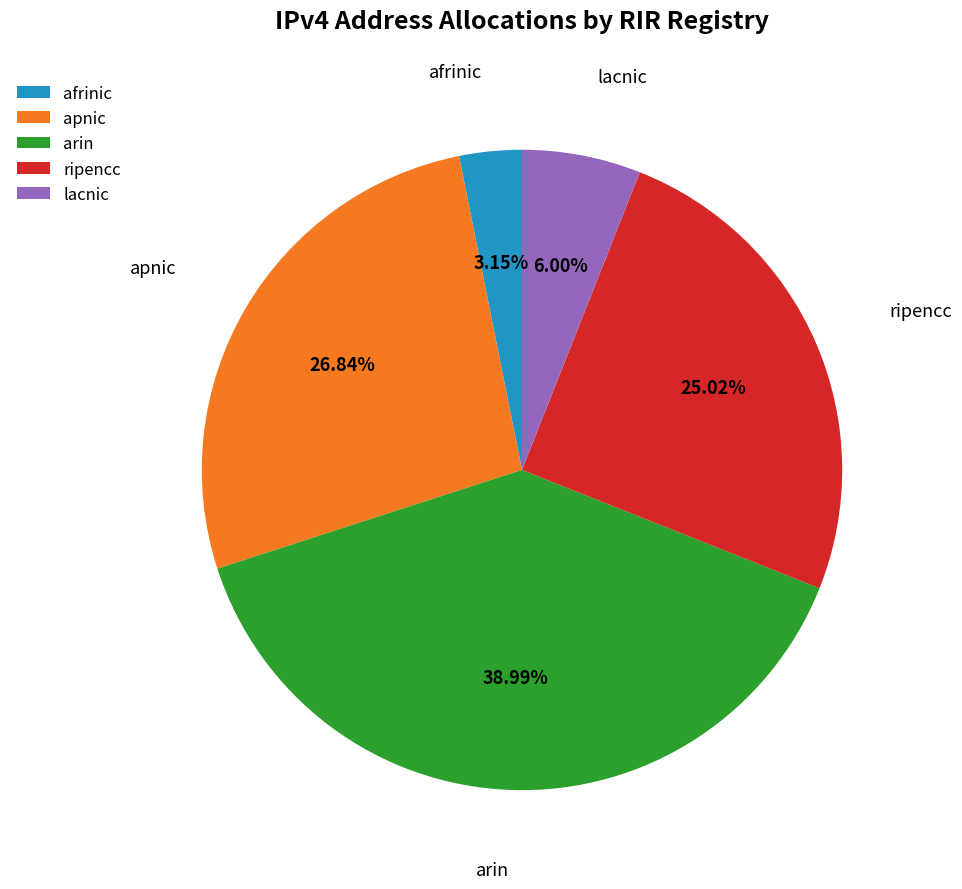

Rank the categories by value from lowest to highest.

afrinic, lacnic, ripencc, apnic, arin